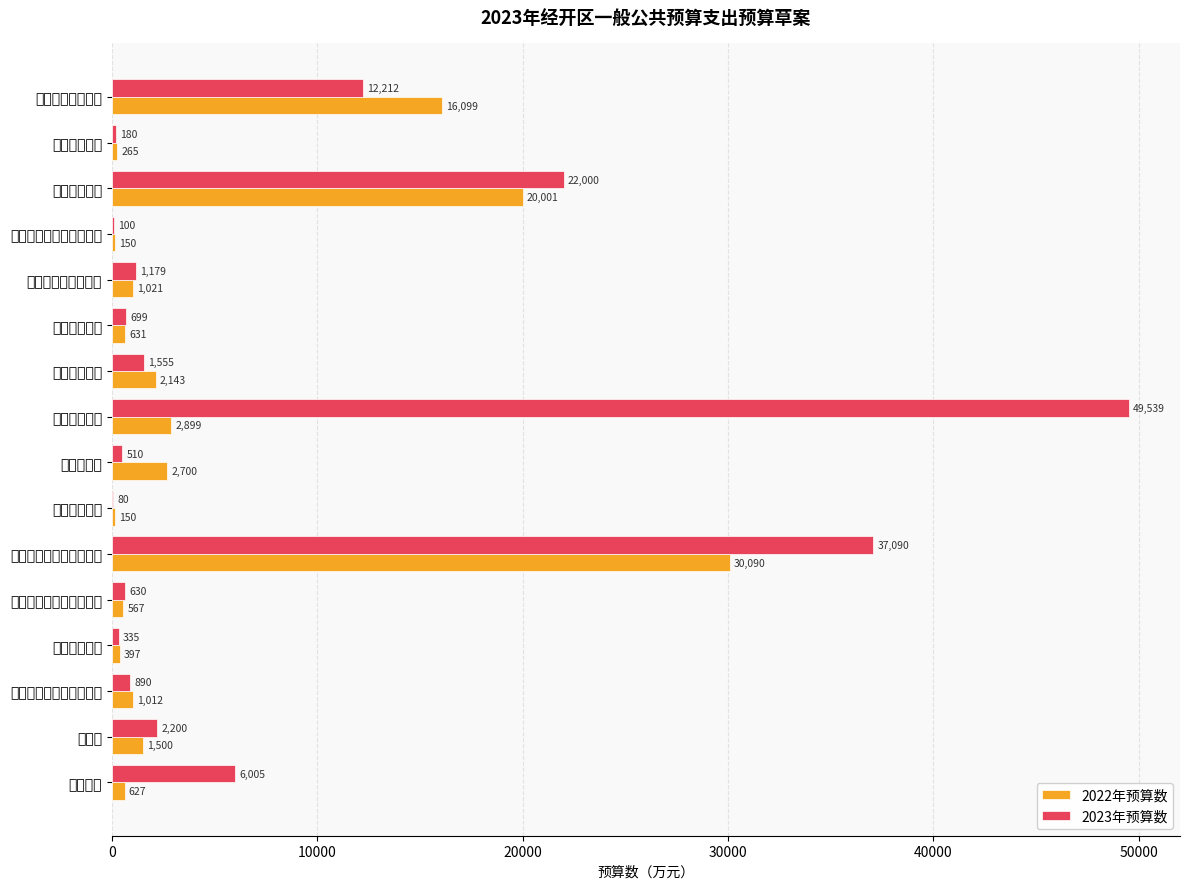

What is the highest value of the 2023年预算数 series?

49539